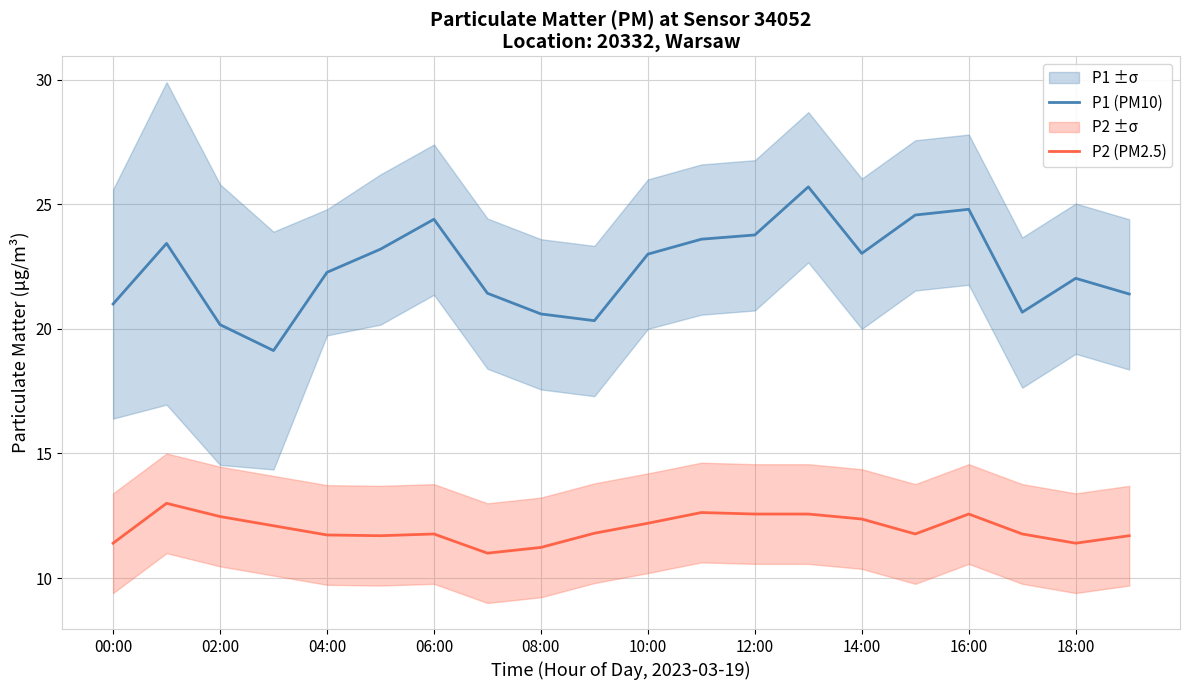

True or false: P1 (PM10) and P2 (PM2.5) intersect in this chart.

False